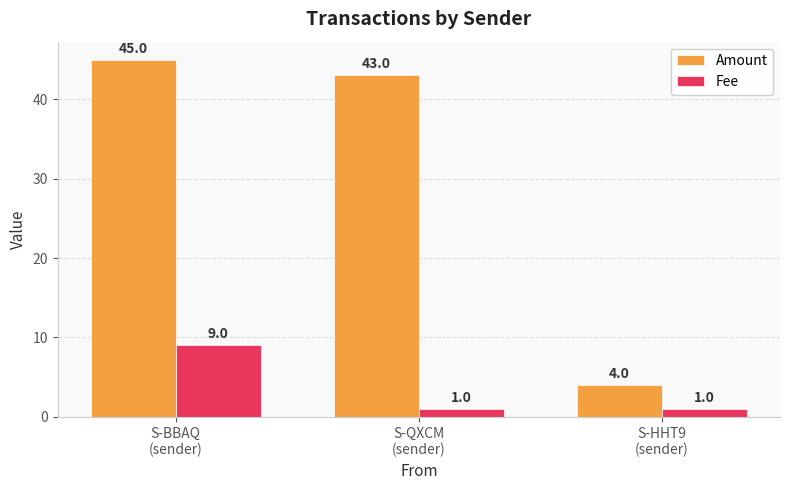

Between S-QXCM
(sender) and S-HHT9
(sender), which series saw the biggest shift?

Amount